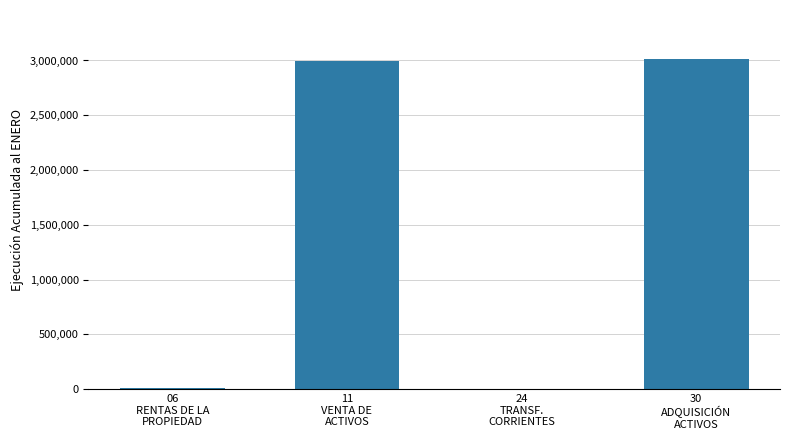

True or false: the data shows 1460571 at 30
ADQUISICIÓN
ACTIVOS.

False